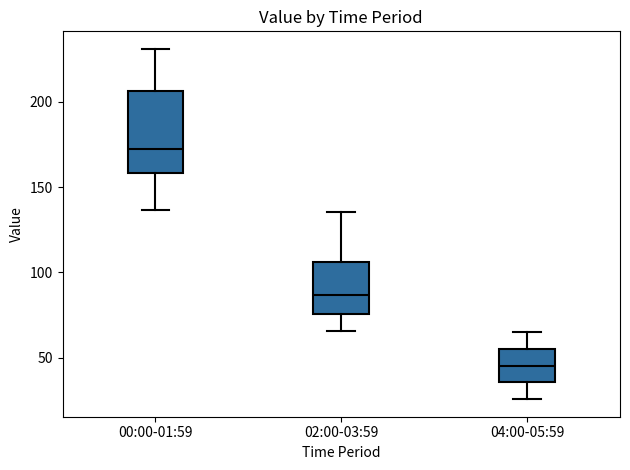

Reading left to right, read every box against the y-axis: the position of its median line, the range the box covers, and the ends of its whiskers. The values are not printed on the chart, so give them approximately, as read against the axis.

00:00-01:59: median 170, box 160 to 205, whiskers 135 to 230
02:00-03:59: median 85, box 75 to 105, whiskers 65 to 135
04:00-05:59: median 45, box 35 to 55, whiskers 25 to 65